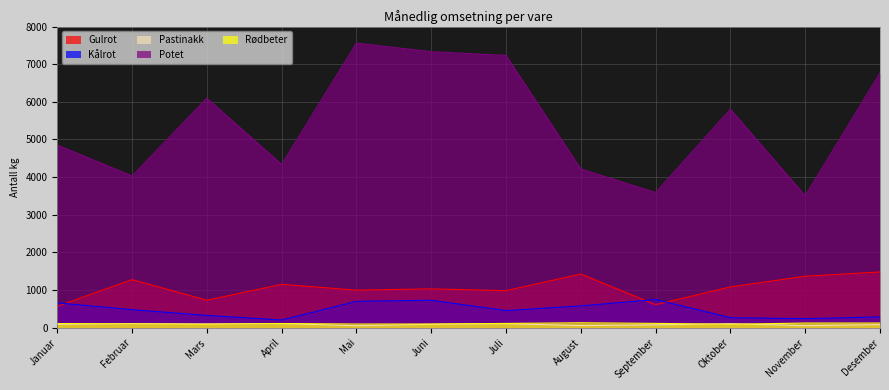

True or false: Kålrot has more than 0 interior local peaks.

True